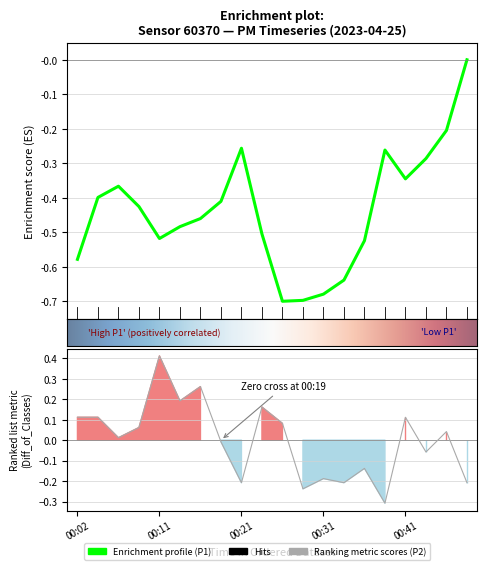

What is the change in value from 00:28 to 00:45?

+0.3